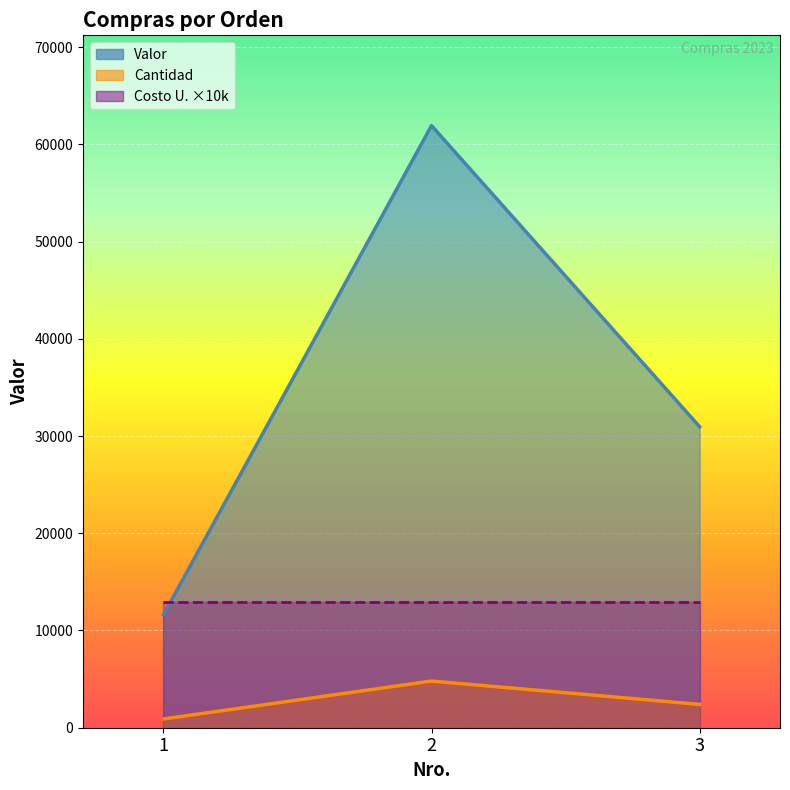

What is the sum of the Valor (line) values at 1 and 3?

42570